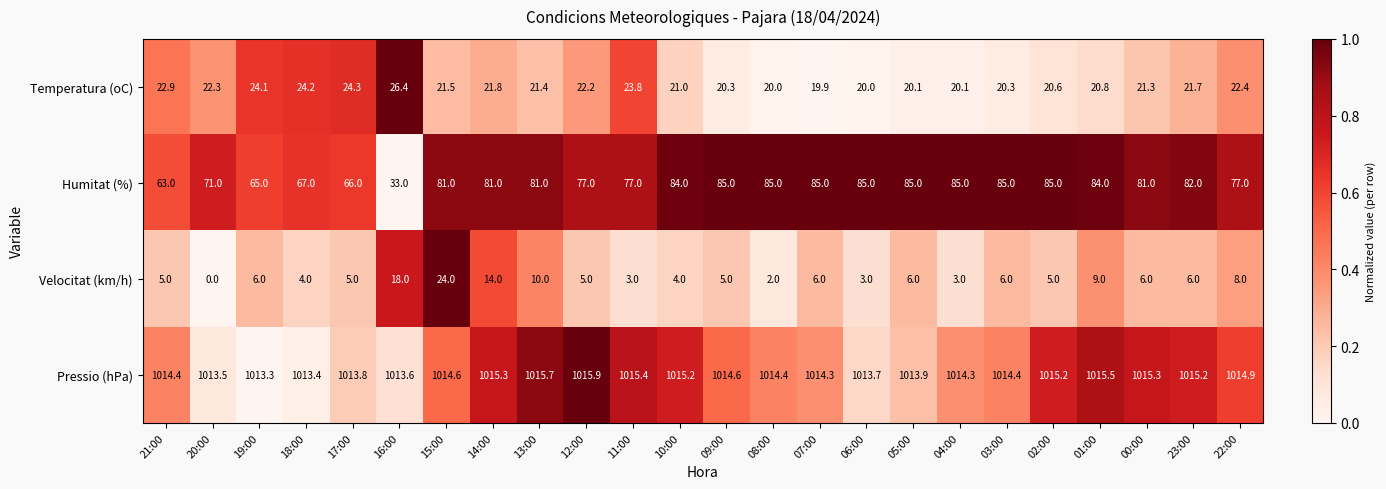

What is the highest value of the Pressio (hPa) series?

1015.9